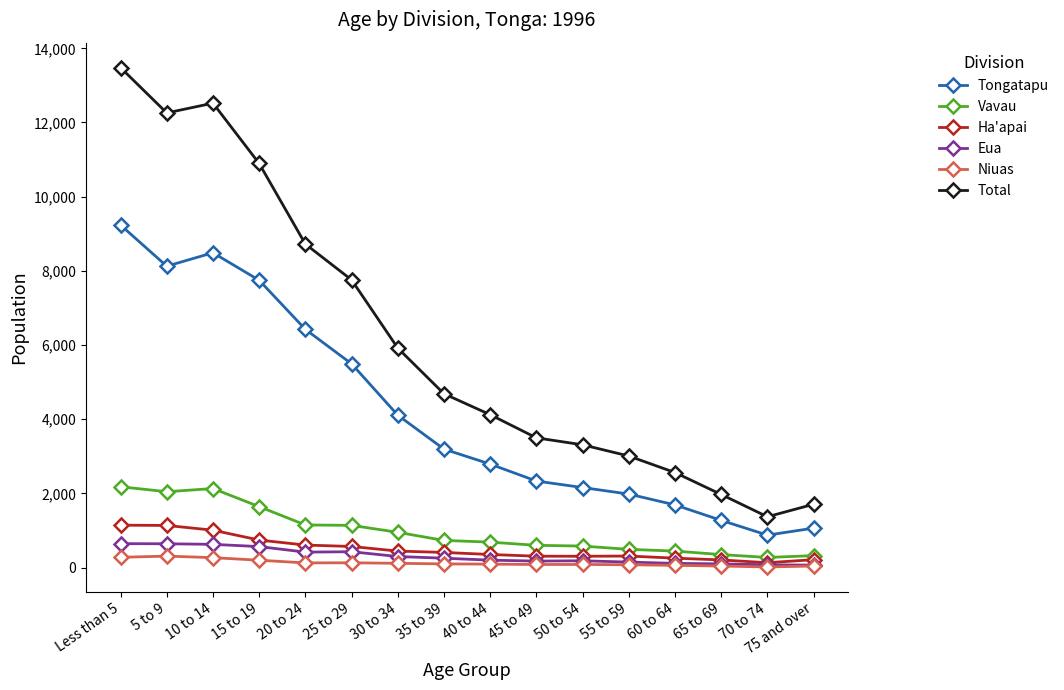

Which series has the widest spread of values?

Total